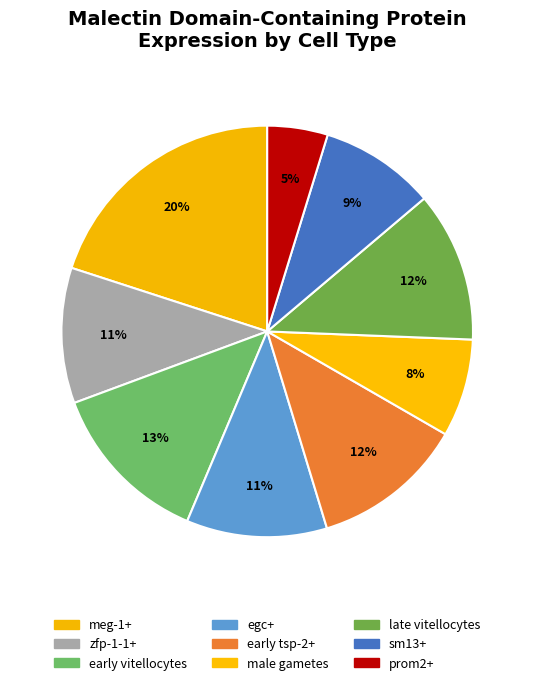

How many slices are in this pie chart?

9